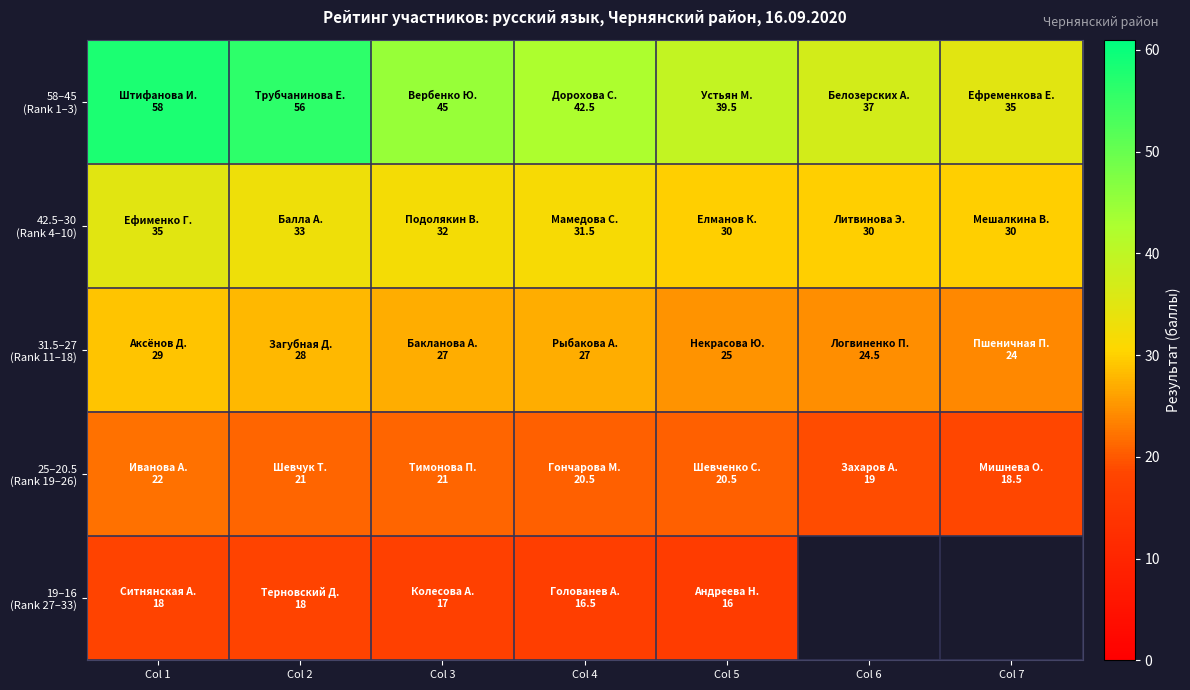

Rank the categories by 58–45 (Rank 1–3) value from highest to lowest.

Col 1, Col 2, Col 3, Col 4, Col 5, Col 6, Col 7